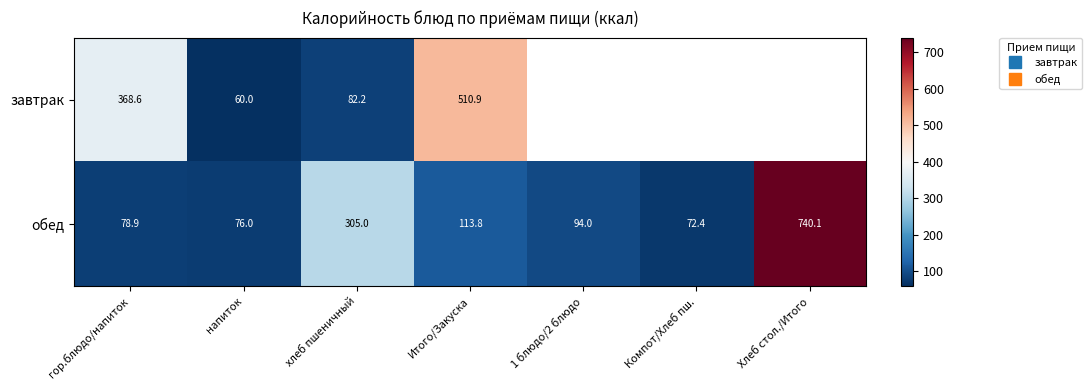

How many values in the обед series are below 94?

3